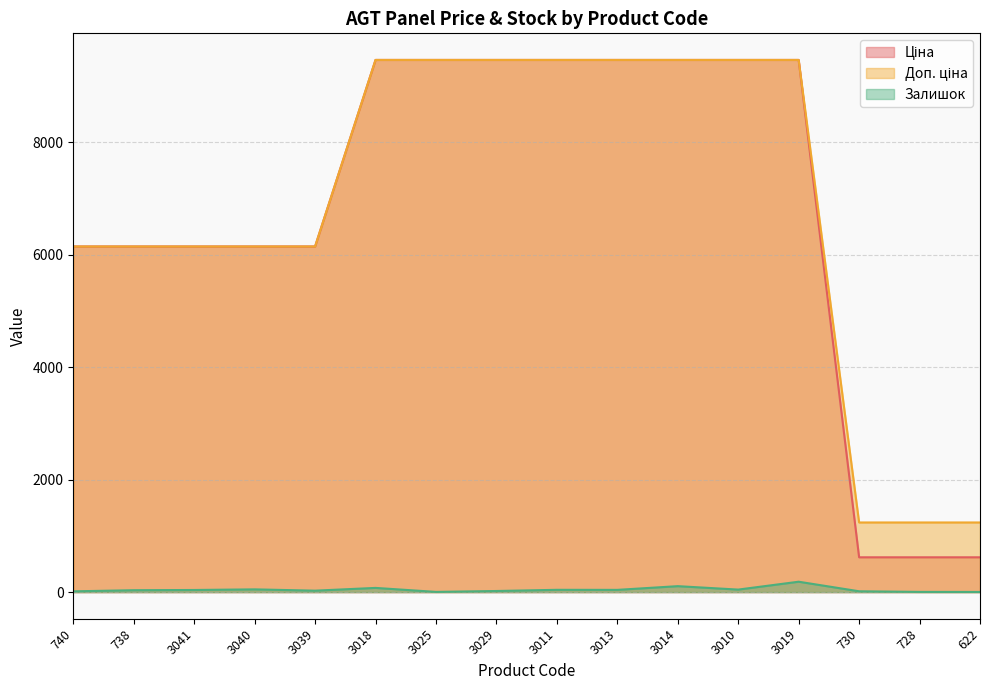

How many data points does each series have?

16